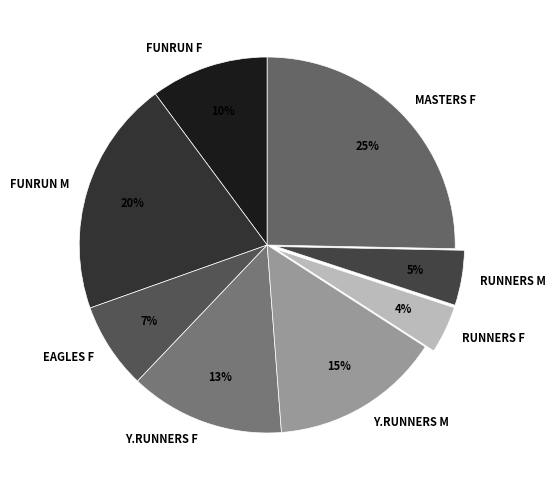

Does any single category account for the majority?

No